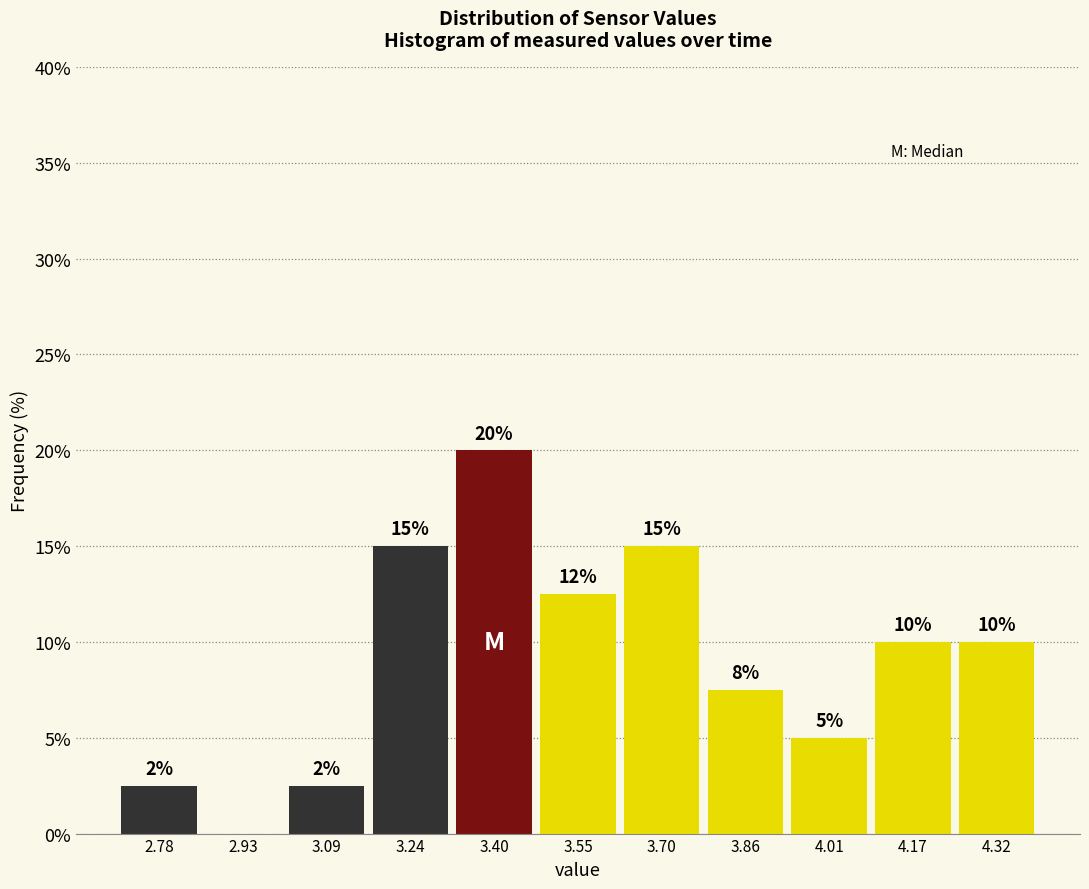

Over which range of the x-axis is the bar tallest?

3.32 to 3.48